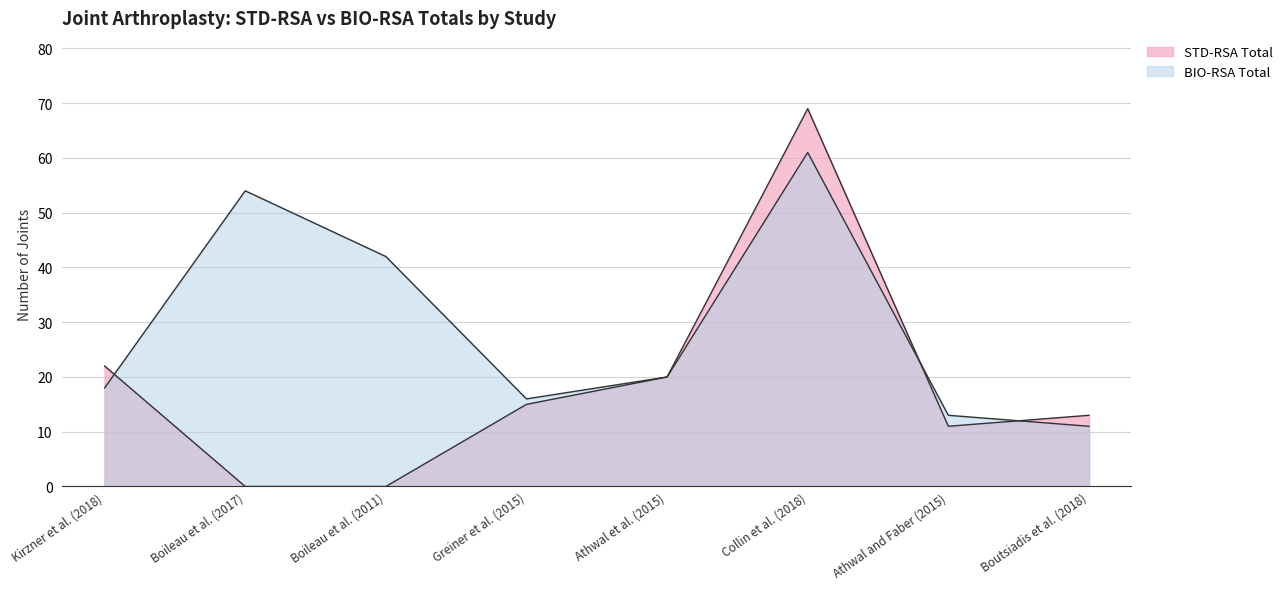

Where is STD-RSA Total nearest to the value 34?

Kirzner et al. (2018)